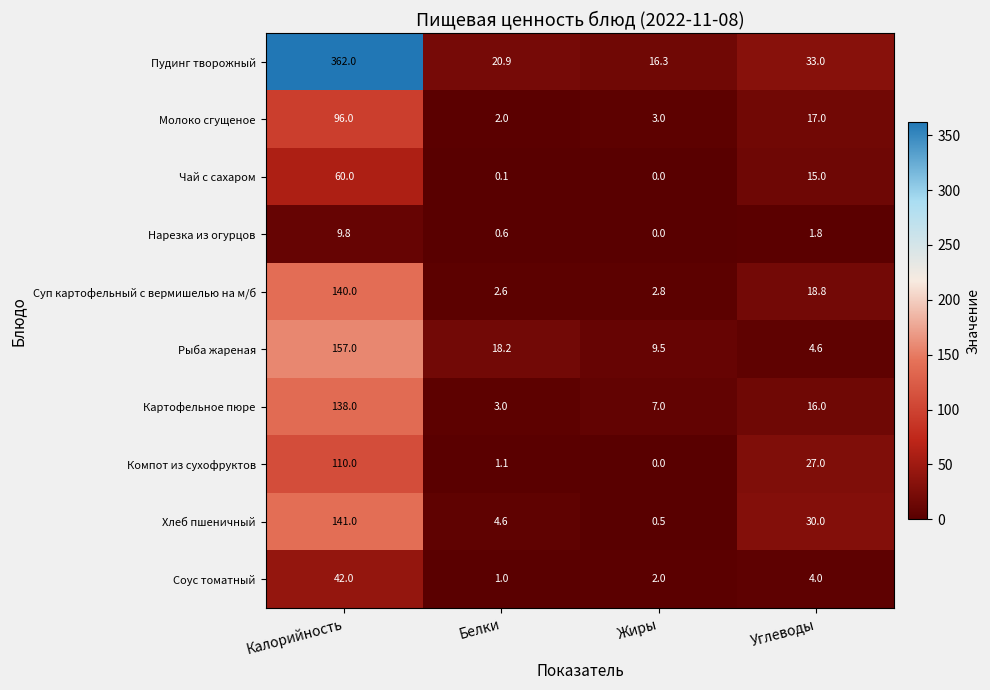

True or false: Молоко сгущеное has a value of 1.2 at Белки.

False